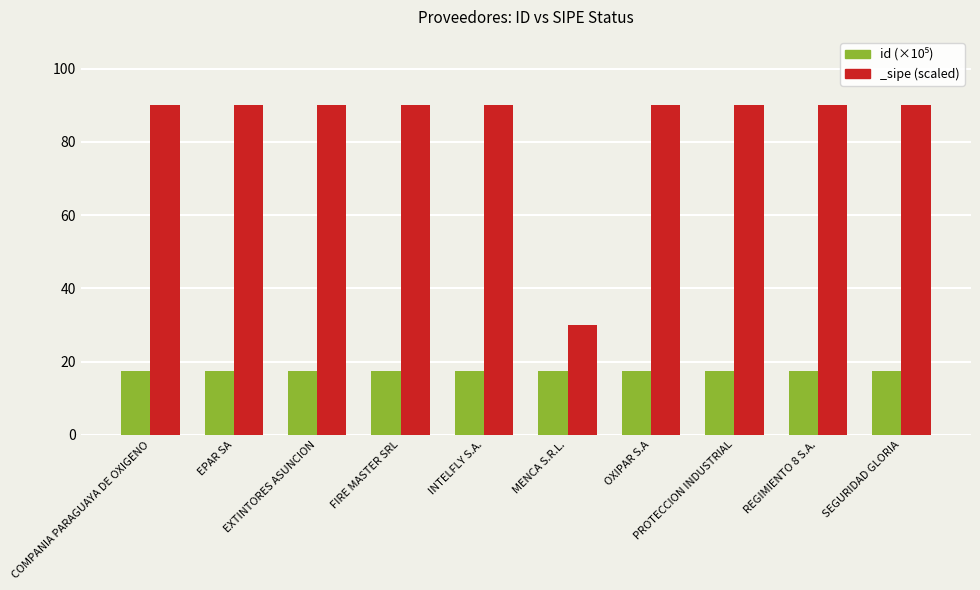

The chart shows a value of 6.5 at EPAR SA. True or false?

False